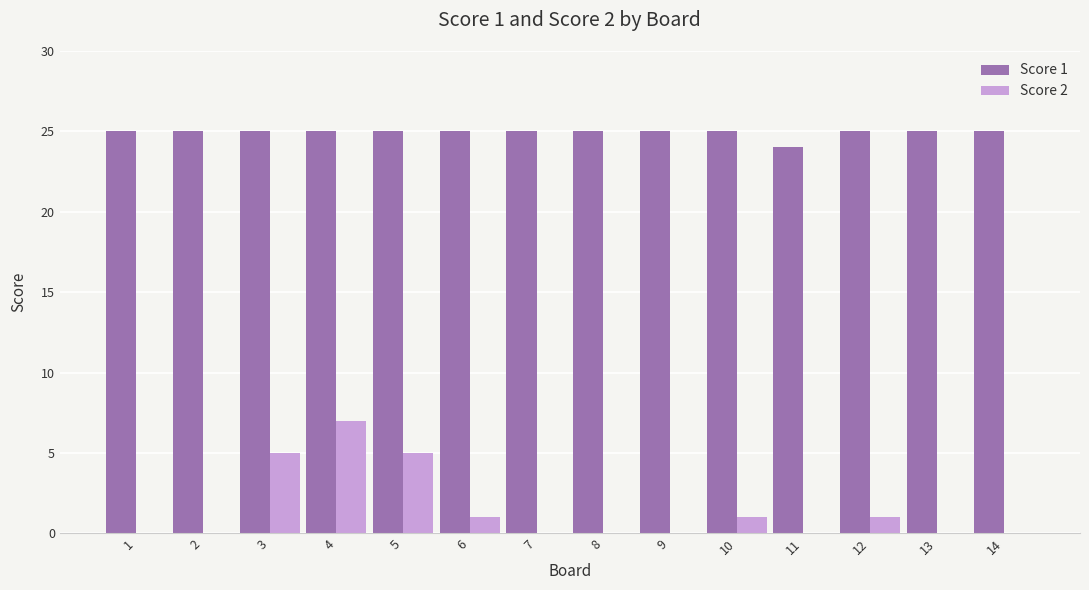

Reading left to right, extract all data points from this chart.

Score 1: 1=25	2=25	3=25	4=25	5=25	6=25	7=25	8=25	9=25	10=25	11=24	12=25	13=25	14=25
Score 2: 1=0	2=0	3=5	4=7	5=5	6=1	7=0	8=0	9=0	10=1	11=0	12=1	13=0	14=0